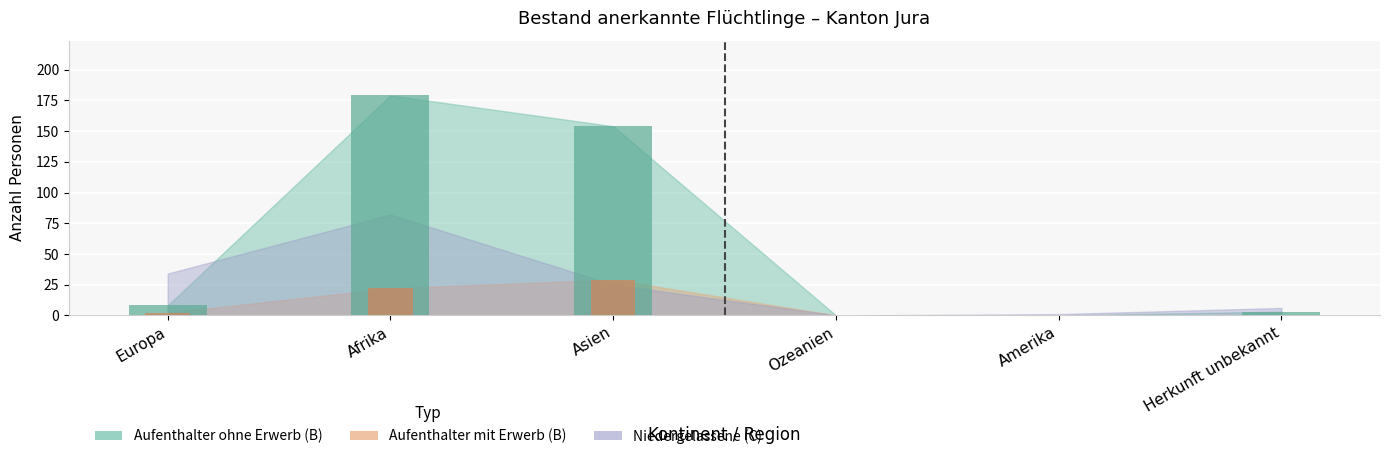

What is the approximate value of Niedergelassene (C) at Afrika?

82